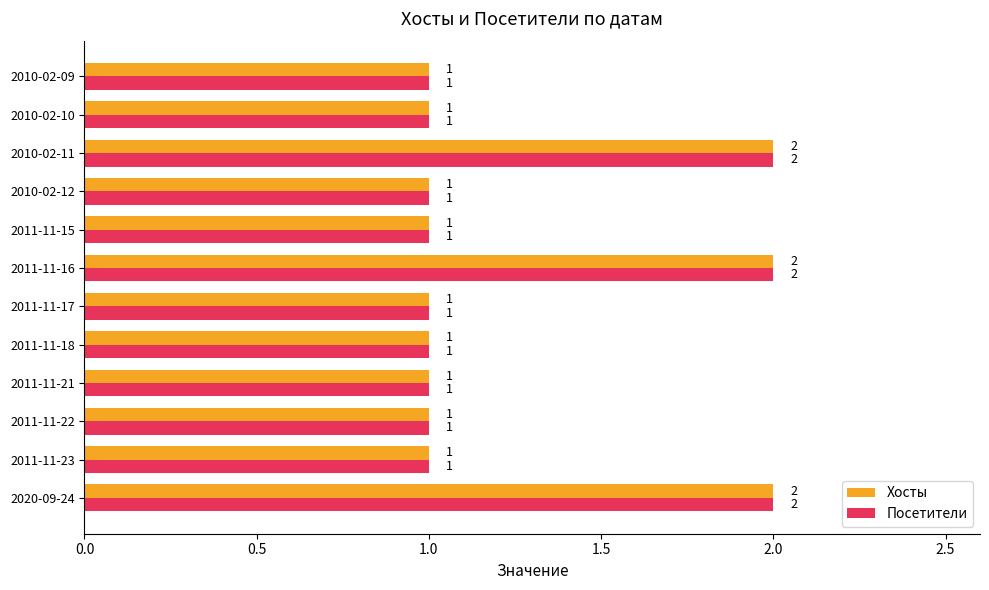

Is it true that Хосты equals 2 at 2020-09-24?

True